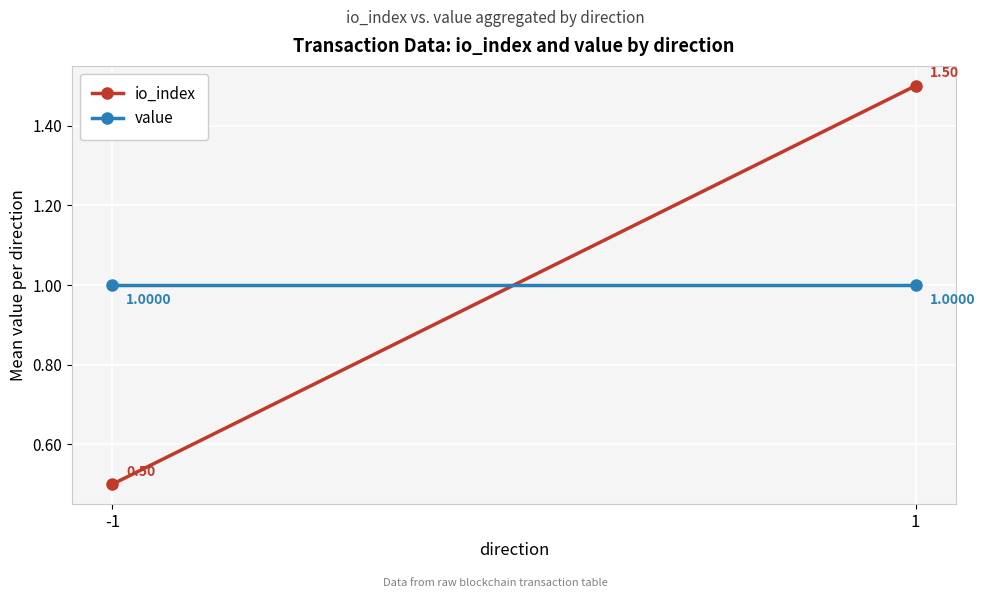

Rank the series at -1 from lowest to highest value.

io_index, value